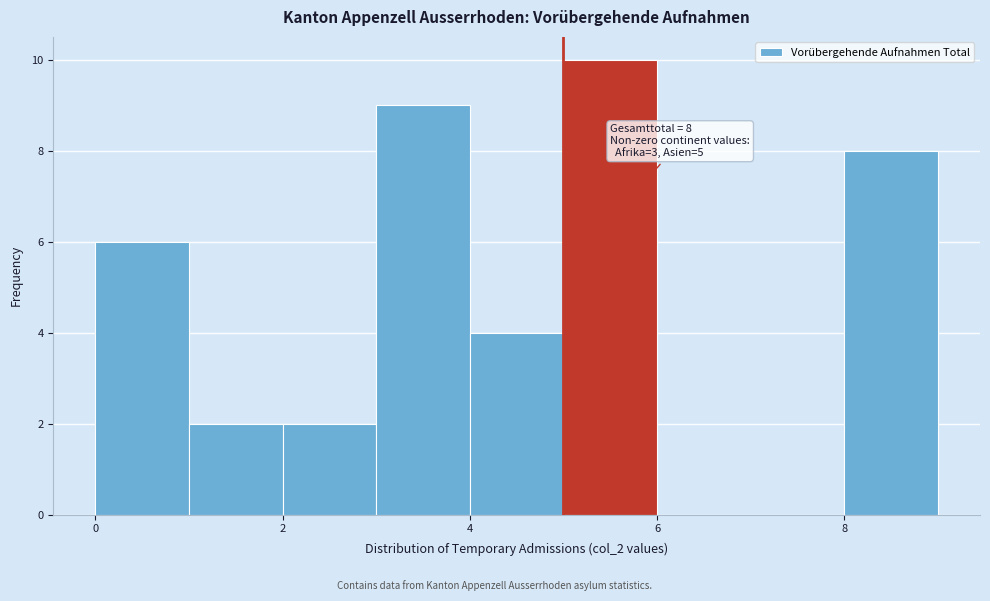

Over which range of the x-axis is the bar tallest?

5 to 6